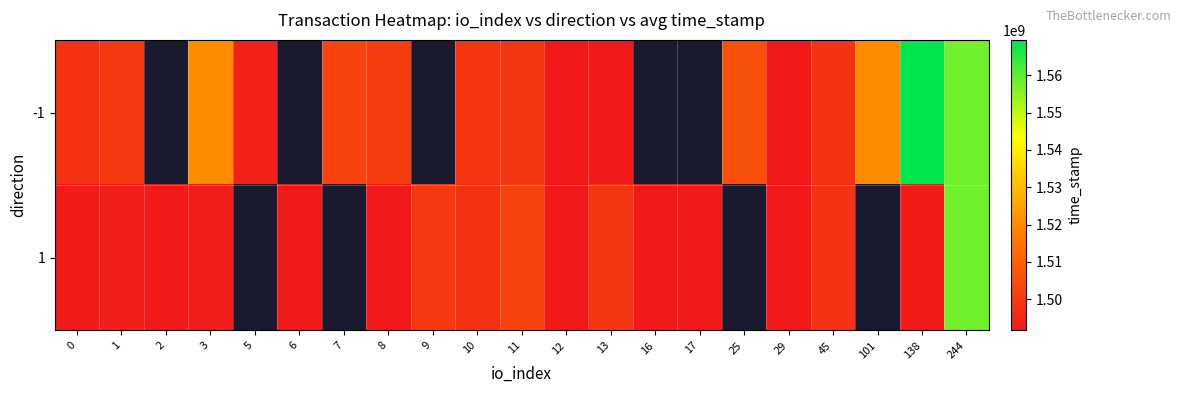

Which series has the widest spread of values?

-1